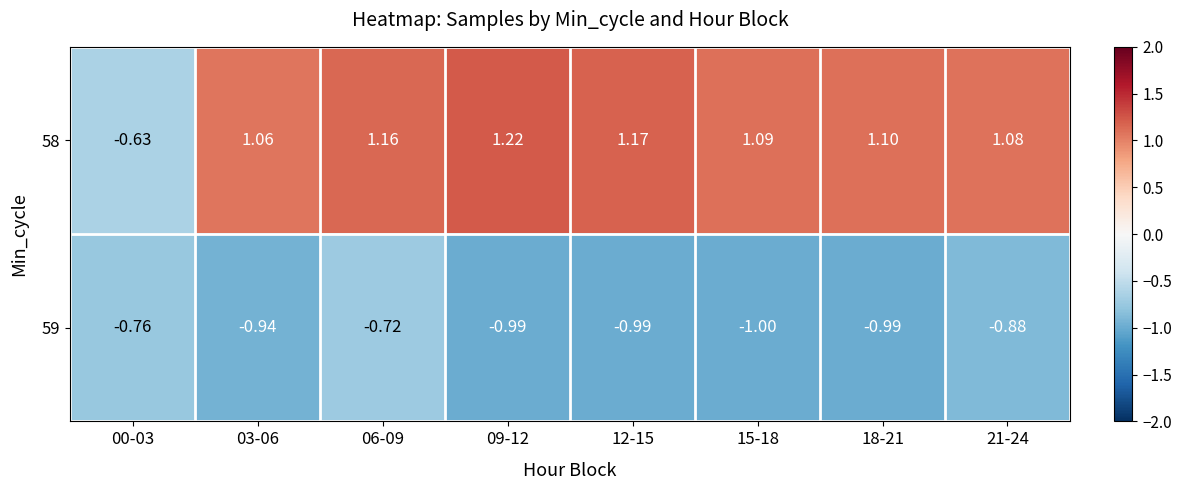

Which series changed the most between 00-03 and 03-06?

58